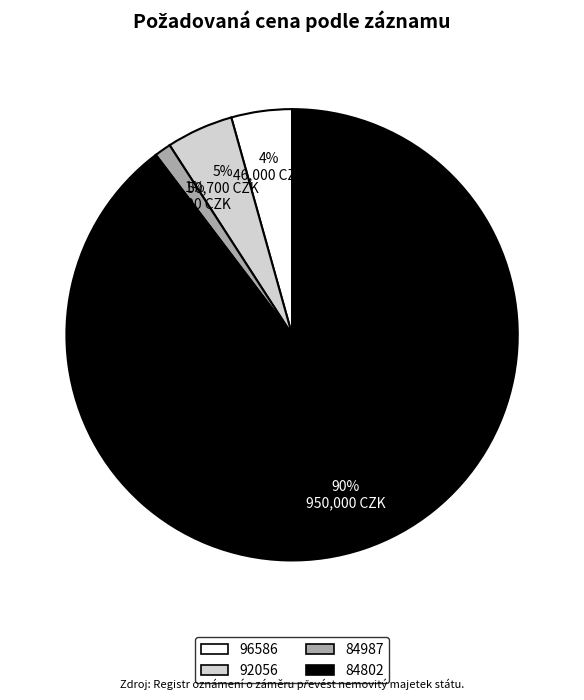

Between 92056 and 84987, which is larger?

92056